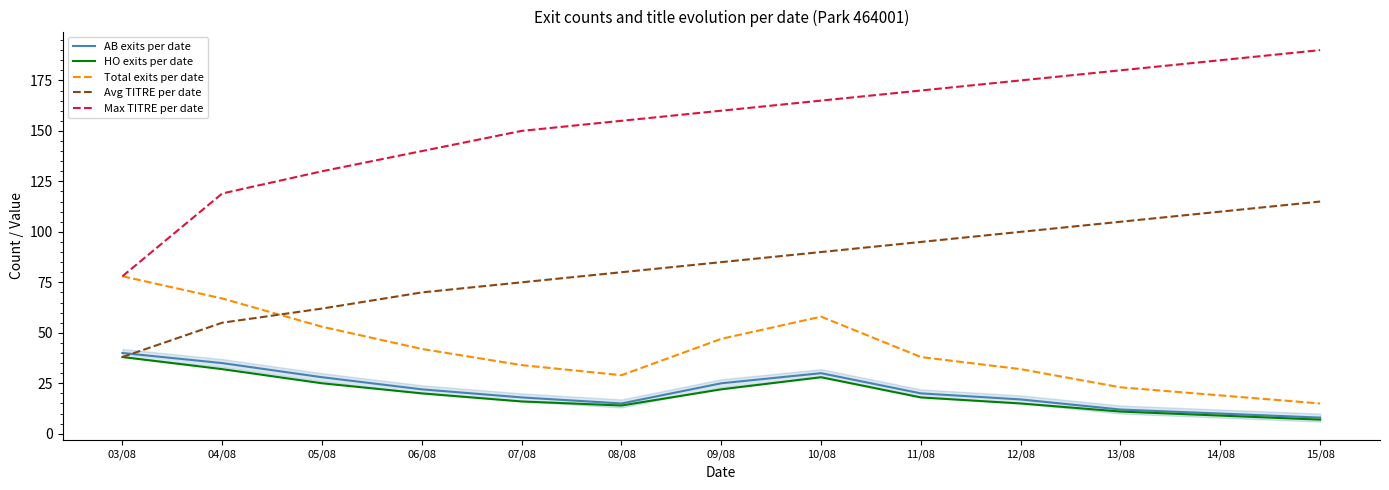

What is the difference between the maximum and minimum values in the Max TITRE per date series?

112